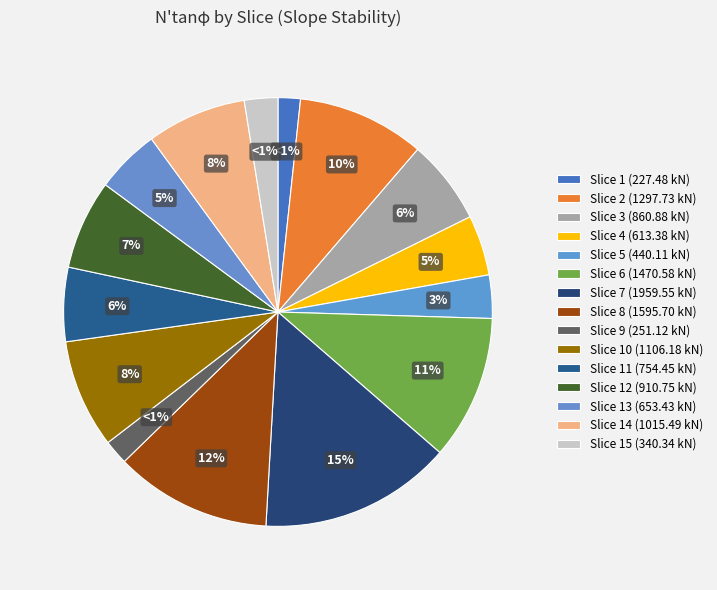

To the nearest percent, what portion does Slice 5 represent?

3%